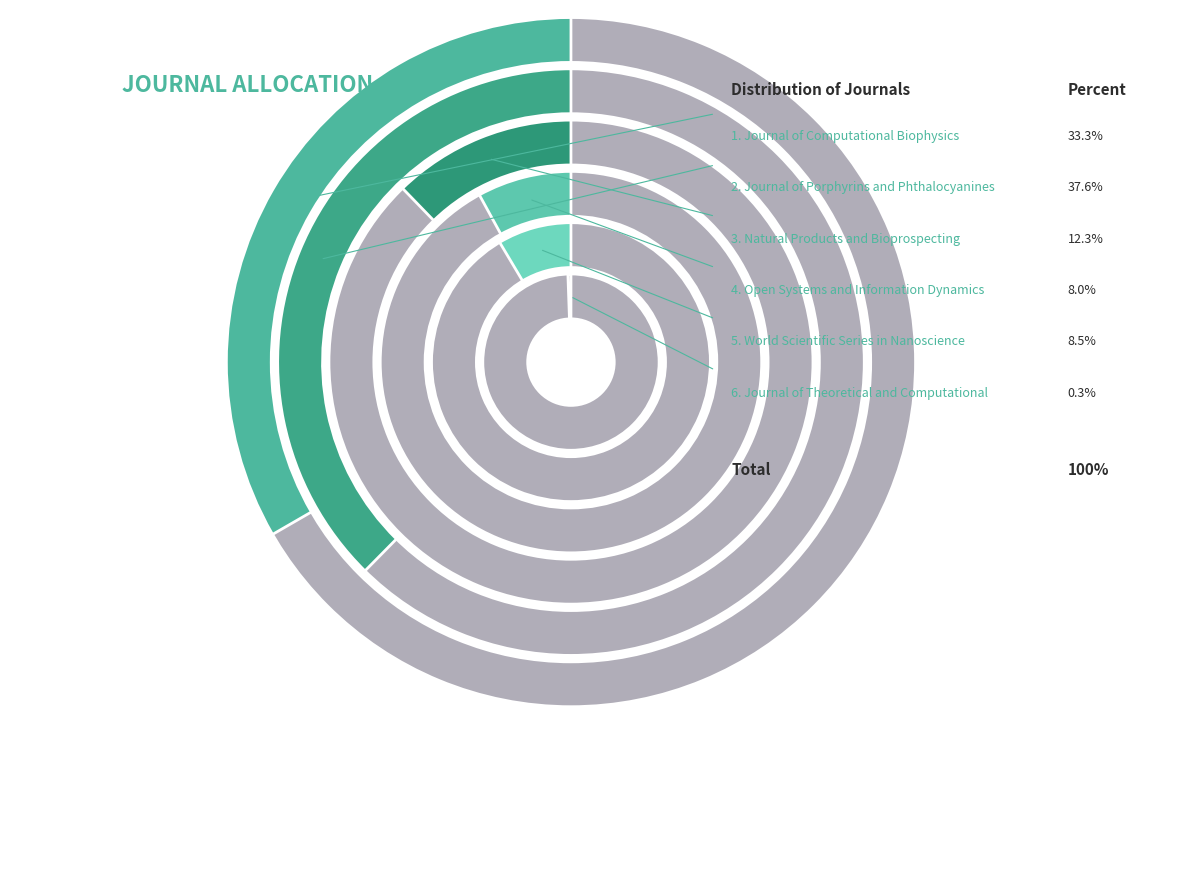

Which category has the biggest portion of the pie?

Journal of Porphyrins and Phthalocyanines